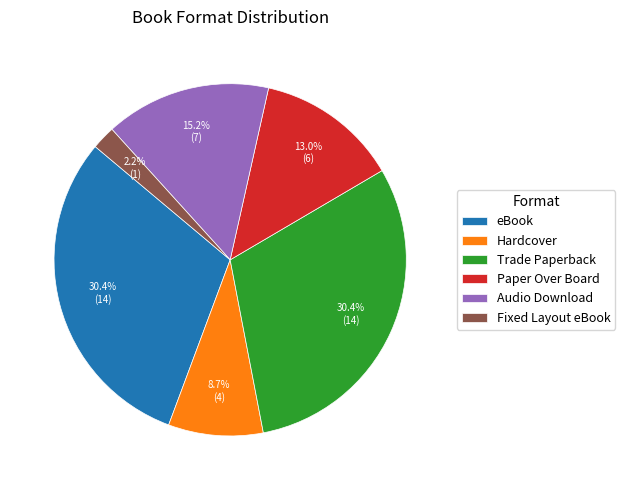

True or false: Trade Paperback accounts for 30% of the total.

True